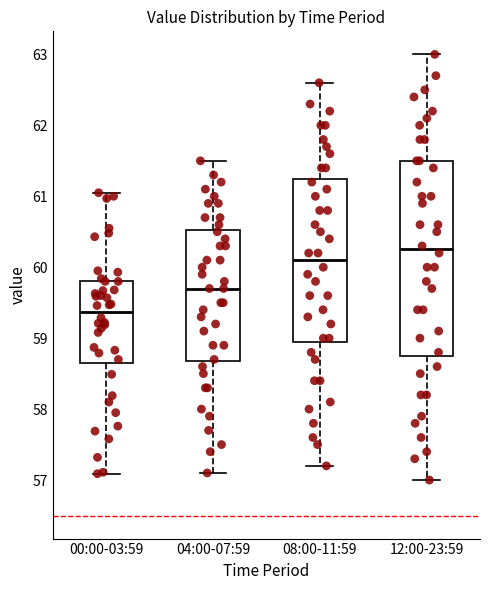

Which box has the highest median line?

12:00-23:59